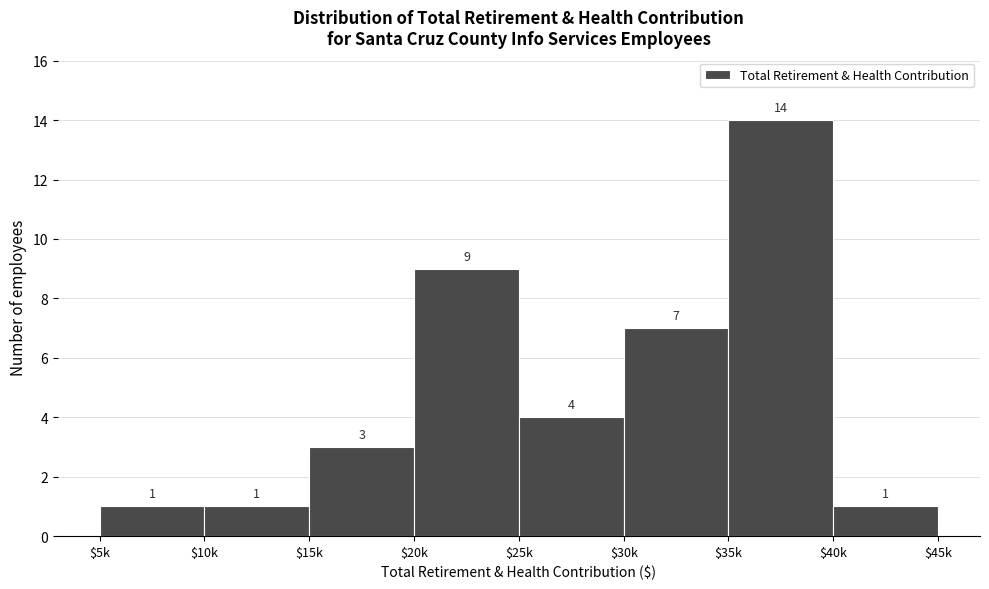

Reading left to right, transcribe all the data shown in this chart.

1	1	3	9	4	7	14	1